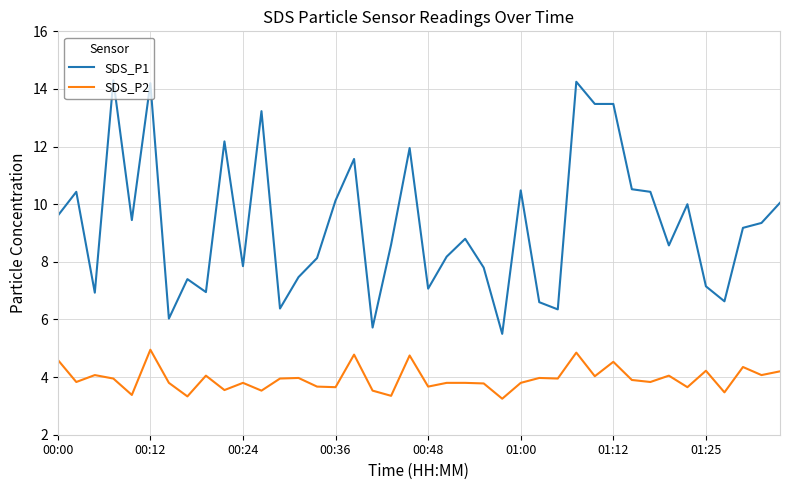

True or false: SDS_P1 and SDS_P2 cross at least once.

False